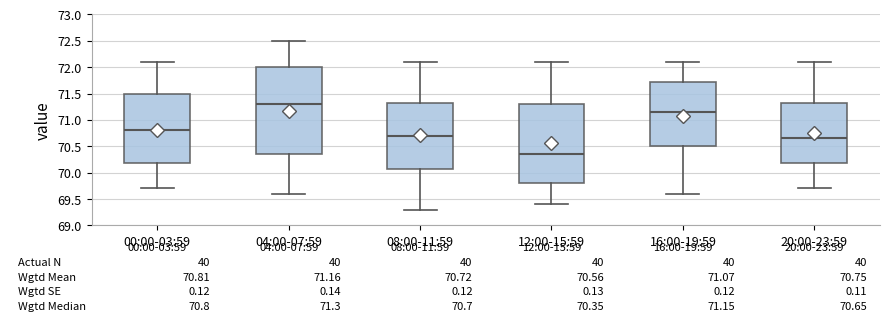

Which box has the lowest median line?

12:00-15:59